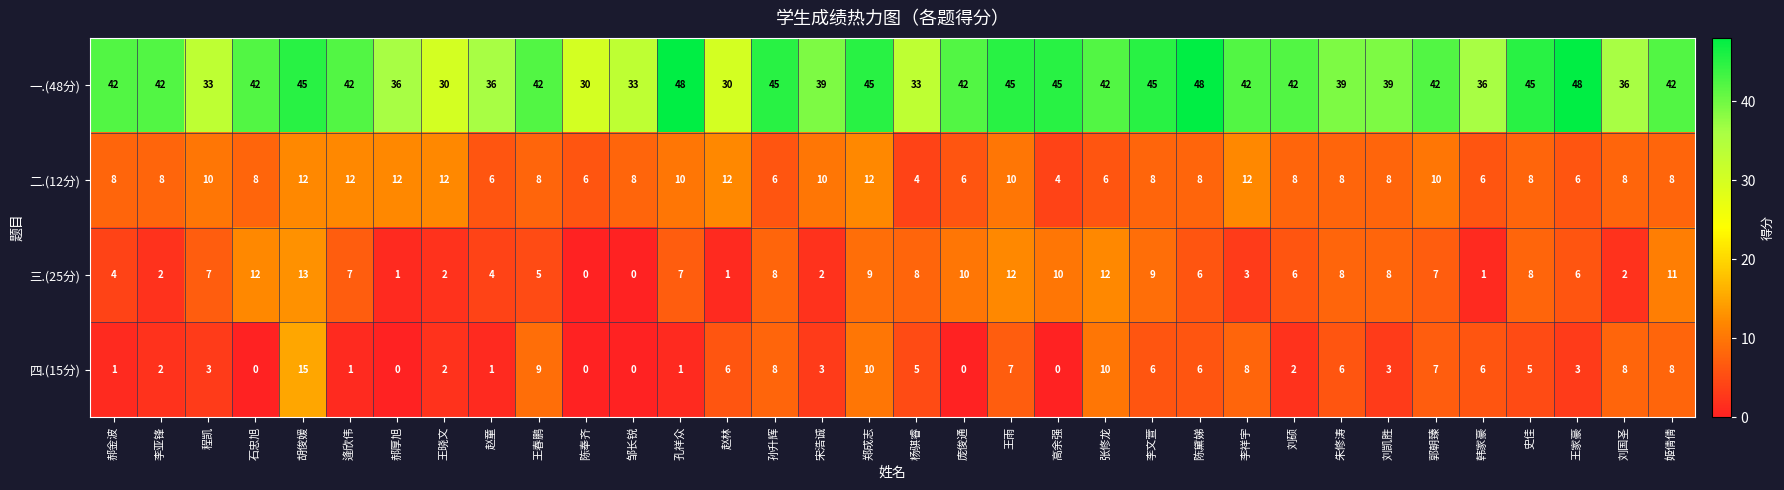

Which series has the widest spread of values?

一.(48分)